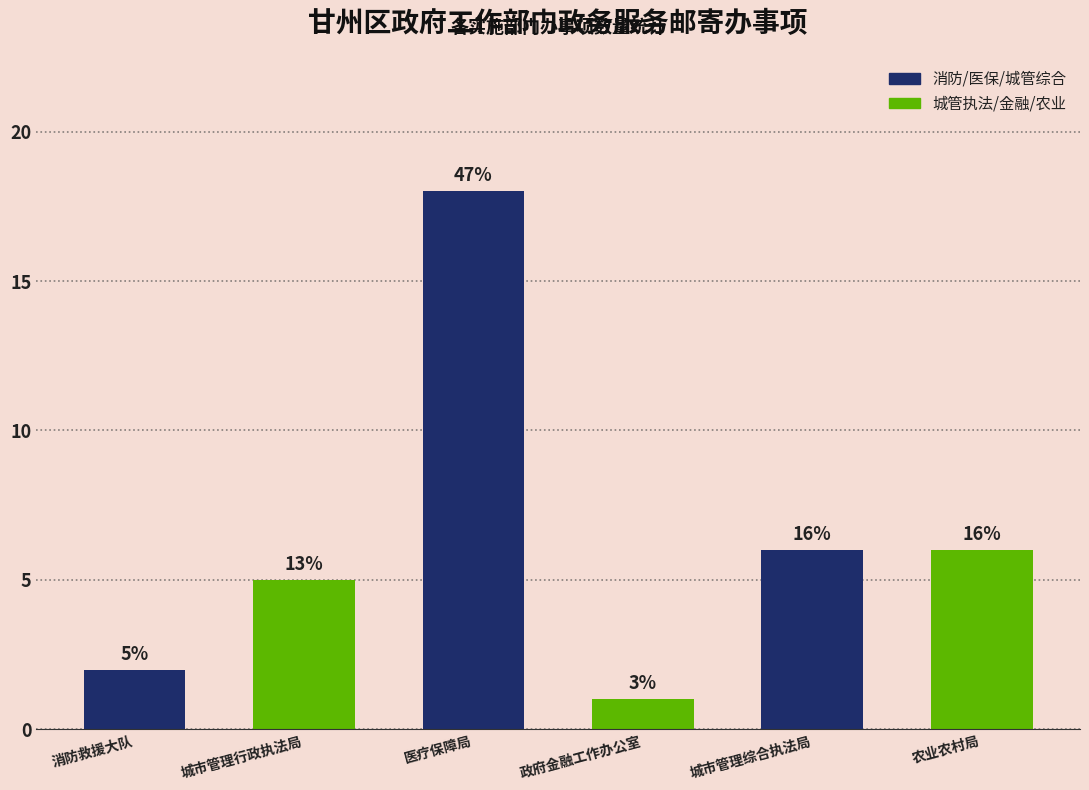

How many bars are there in total?

6